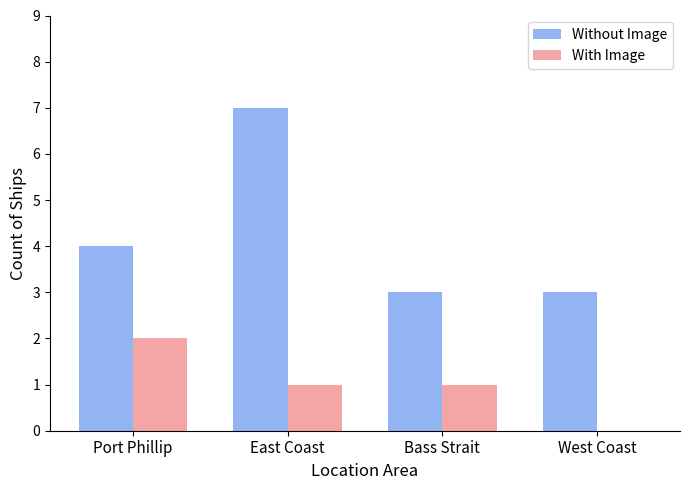

What is the difference between the With Image values at West Coast and Bass Strait?

1